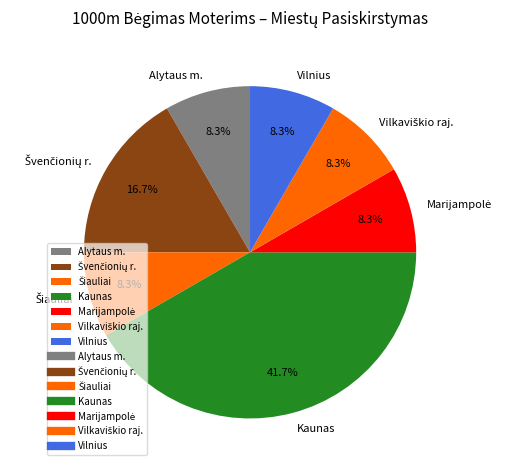

Is there any slice that represents more than half of the pie?

No